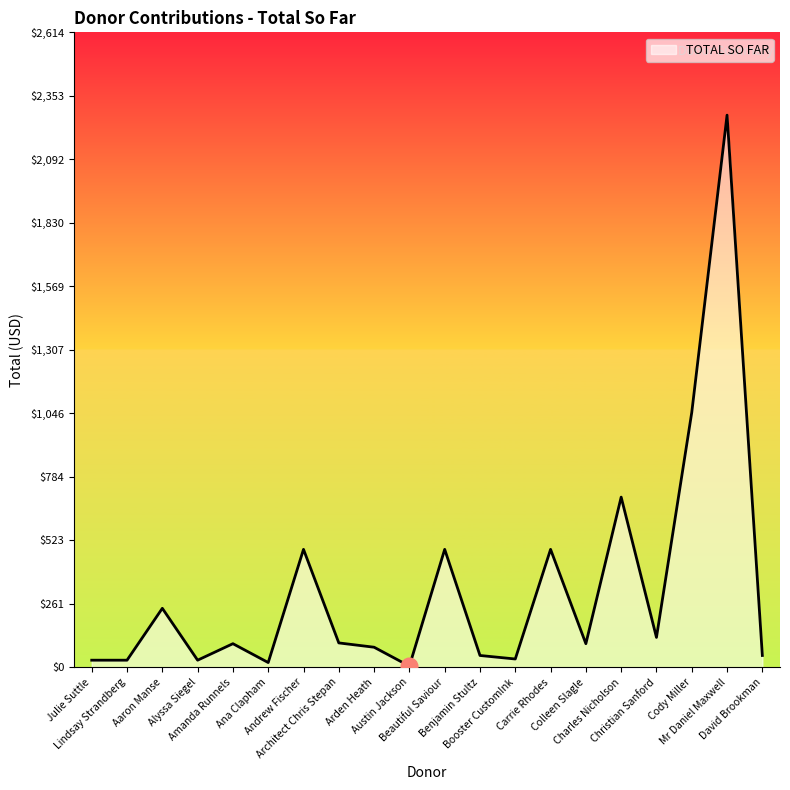

The value at Cody Miller is 1471.5. True or false?

False